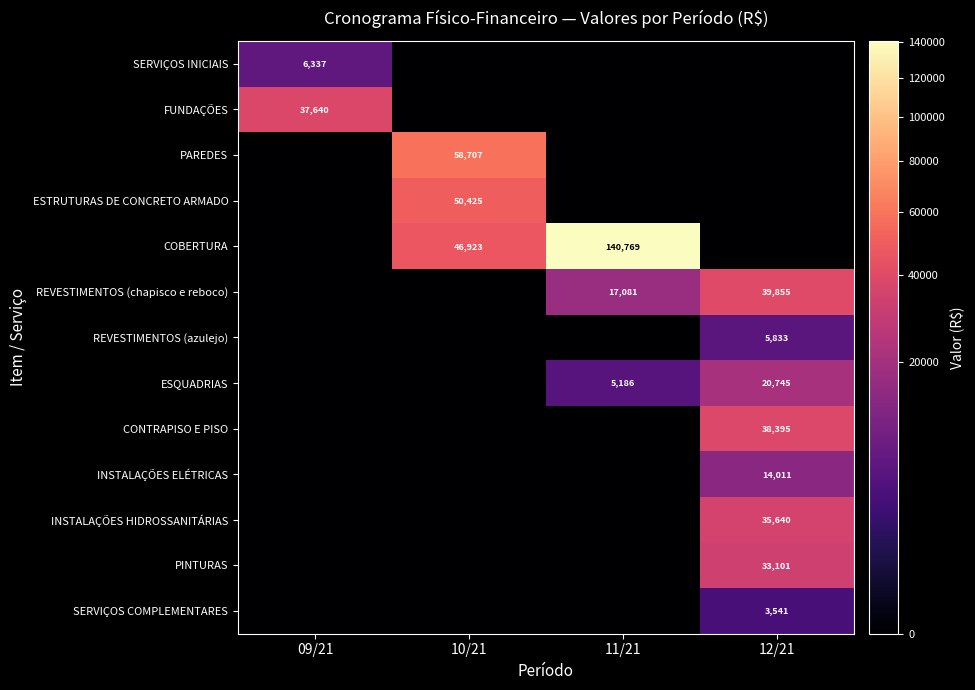

Is the value of REVESTIMENTOS (azulejo) at 12/21 greater than the value of FUNDAÇÕES at 09/21?

No